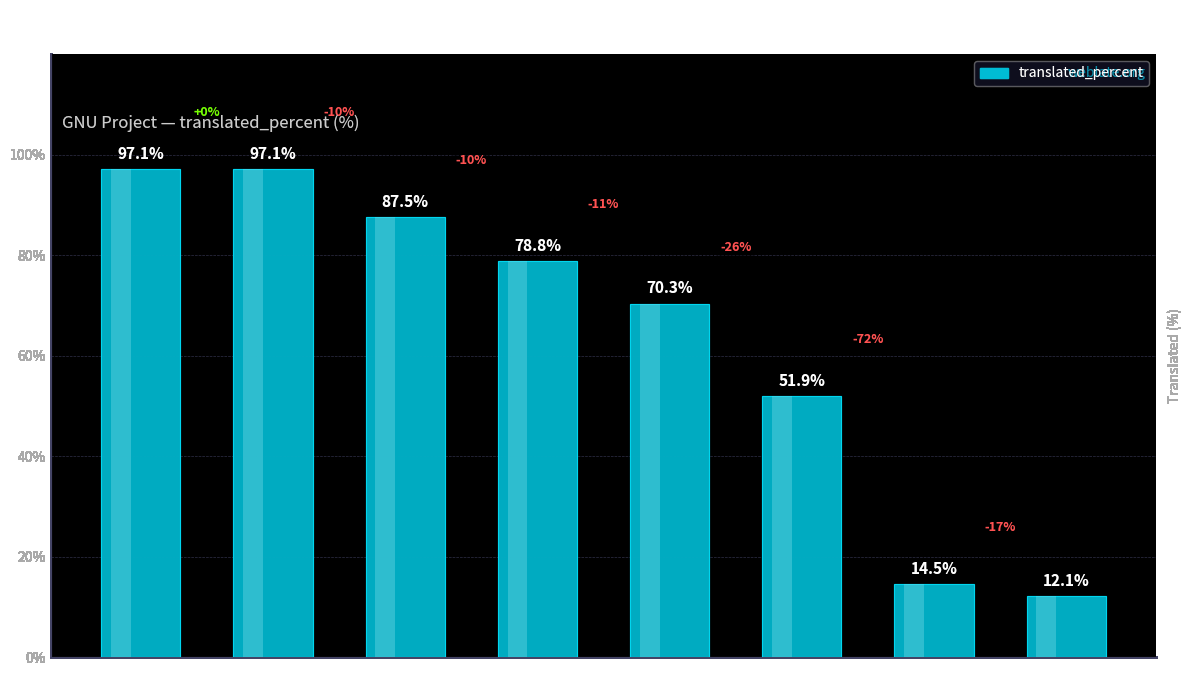

How many distinct data groups are displayed?

1